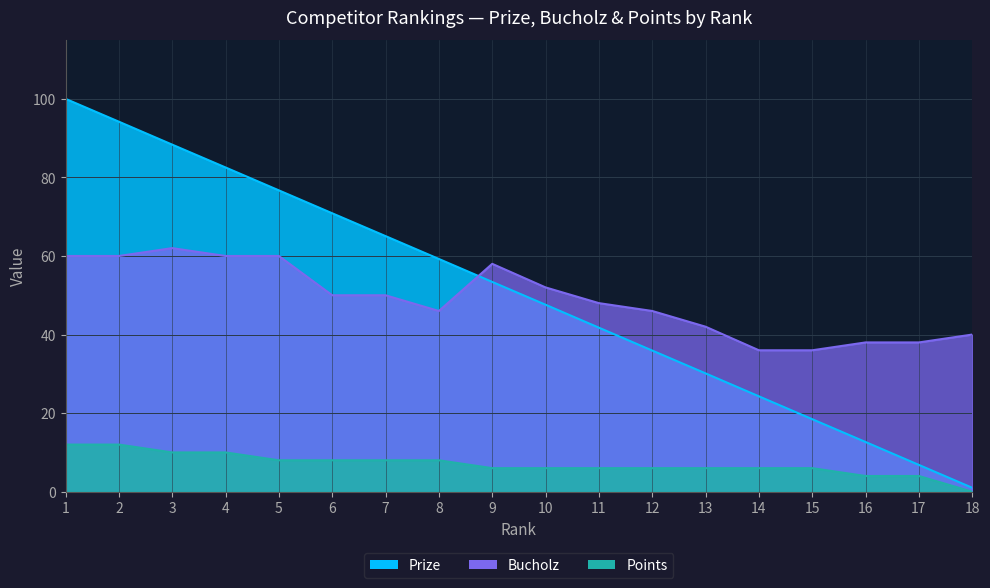

Which series has the largest total across all categories?

Prize